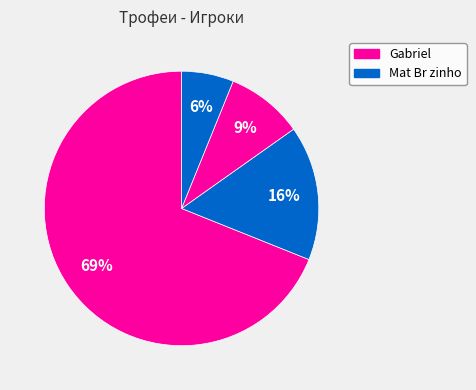

To the nearest percent, what is the average slice percentage?

25%